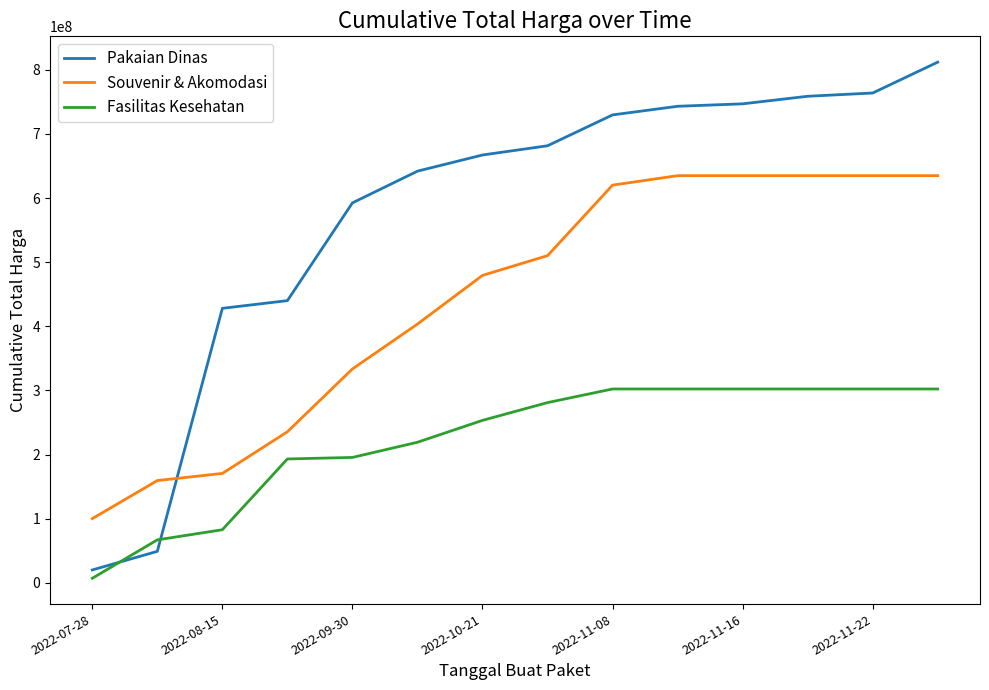

What is the lowest value of the Souvenir & Akomodasi series?

100000000